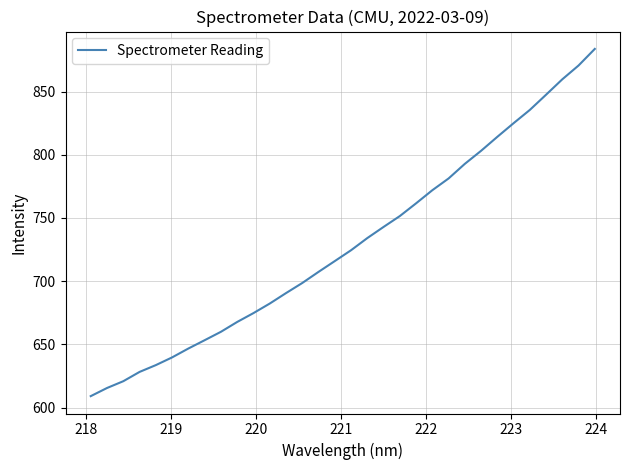

What is the greatest value displayed?

883.7